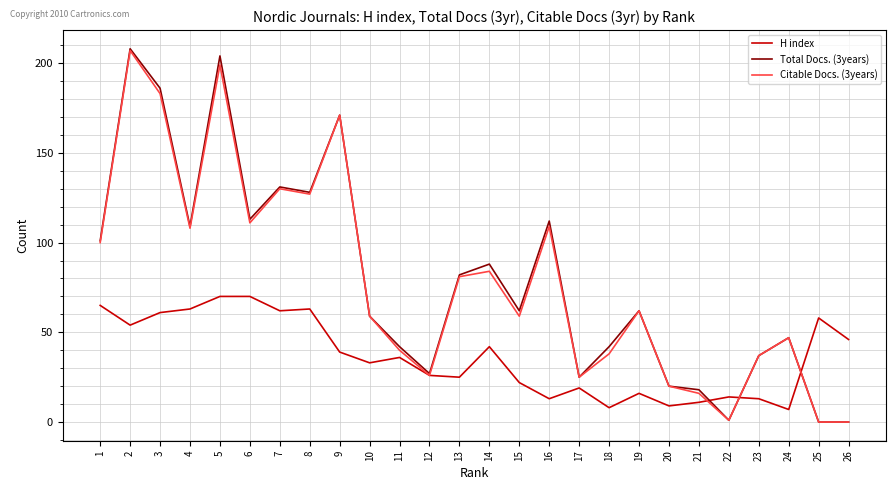

What is the difference between the maximum and minimum values in the Total Docs. (3years) series?

208